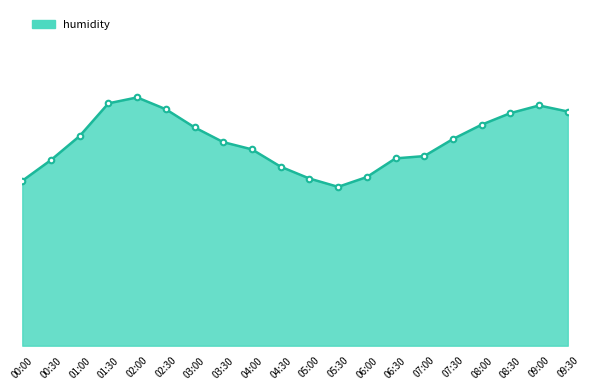

What is the greatest value displayed?

93.5